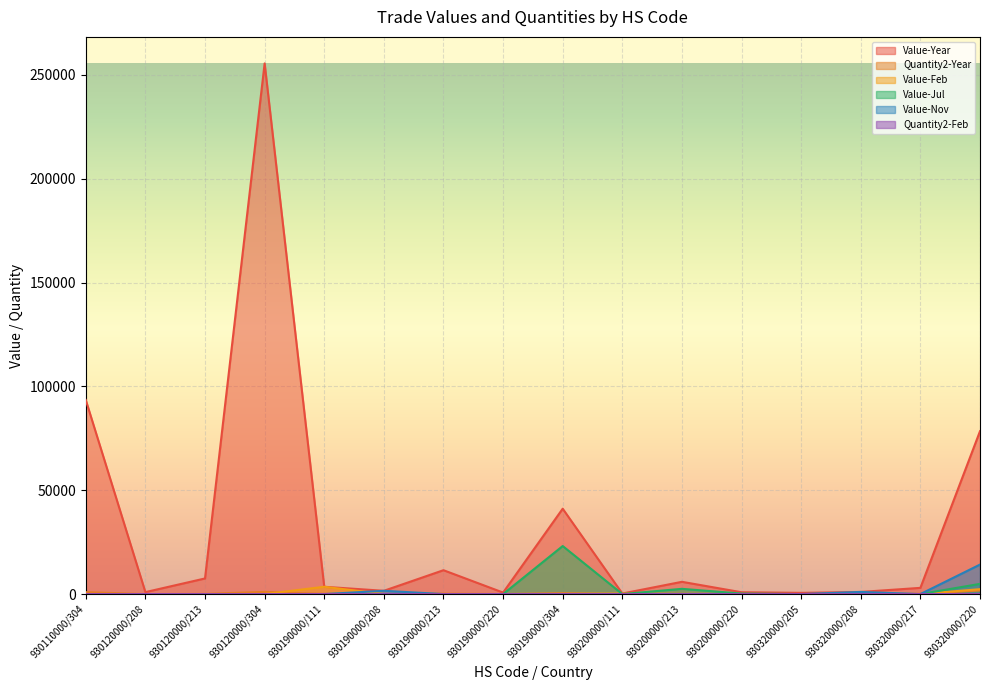

The value of Quantity2-Feb at 930200000/111 is 3. True or false?

False